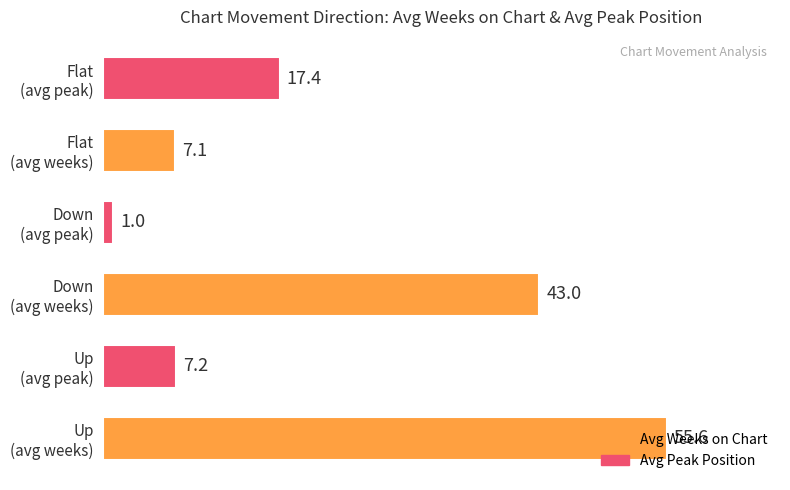

What is the maximum value shown in the chart?

55.6